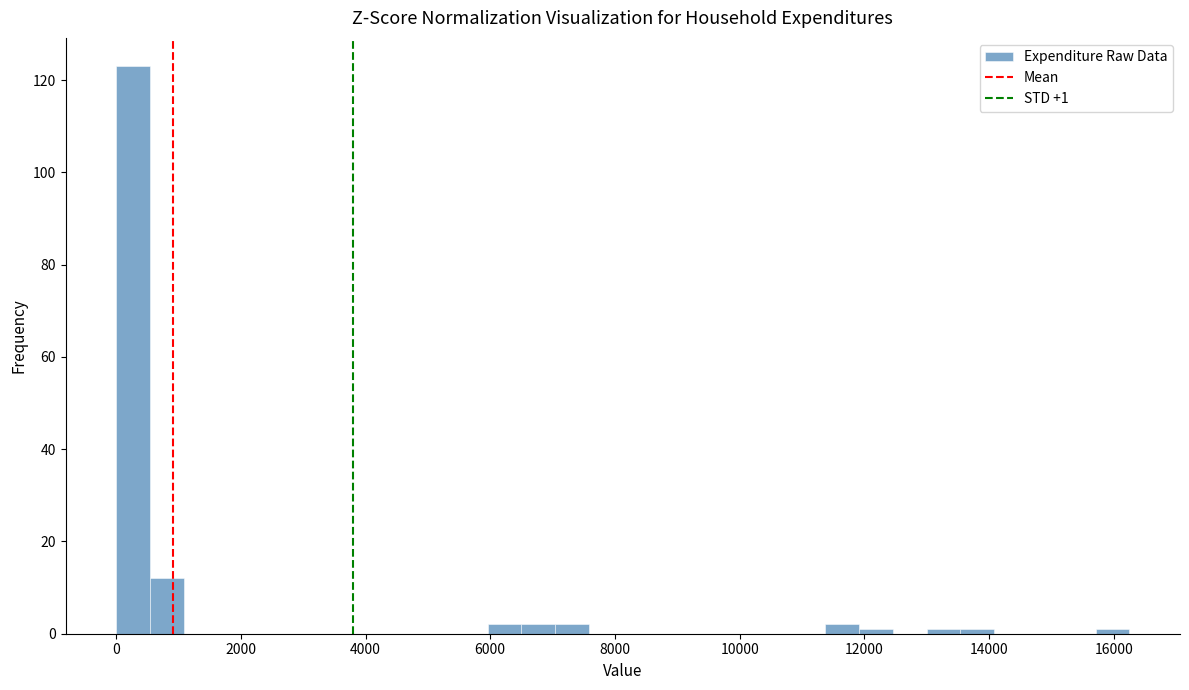

Around what value on the x-axis is the tallest bar? Give the approximate position of its centre, as read against the axis.

200